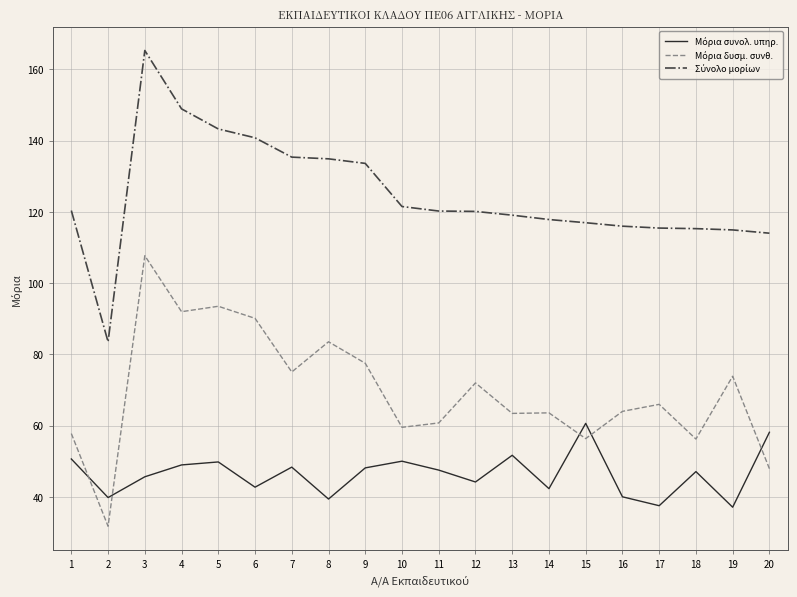

What is the difference between the highest and lowest values at 18?

68.2